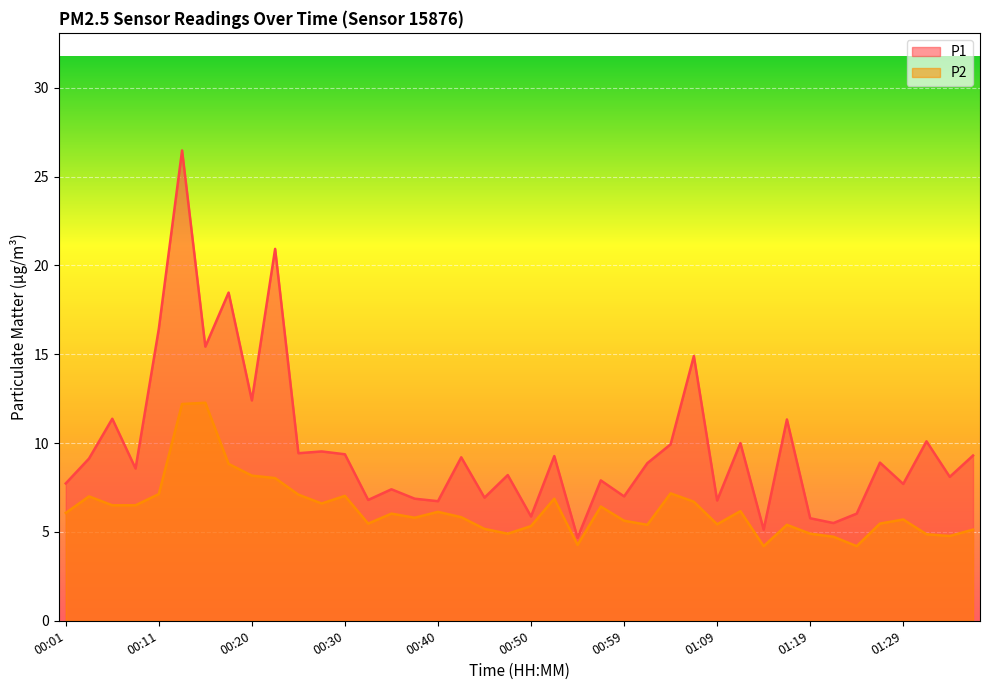

What is the average value of the P2 series?

6.3